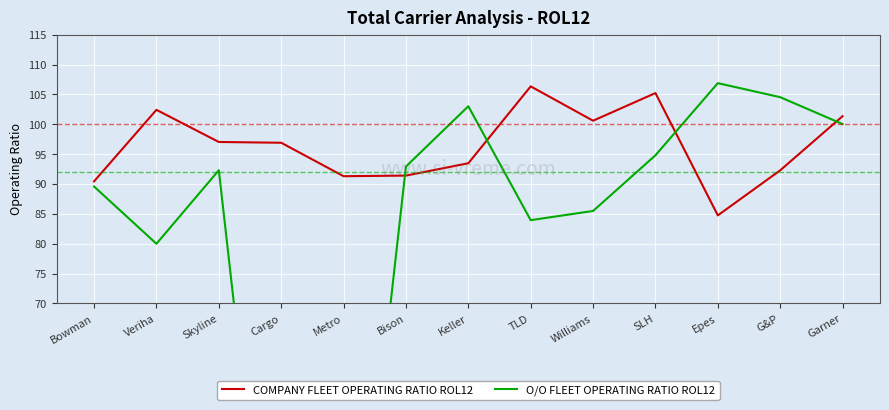

What is the label of the 12th point from the left?

G&P